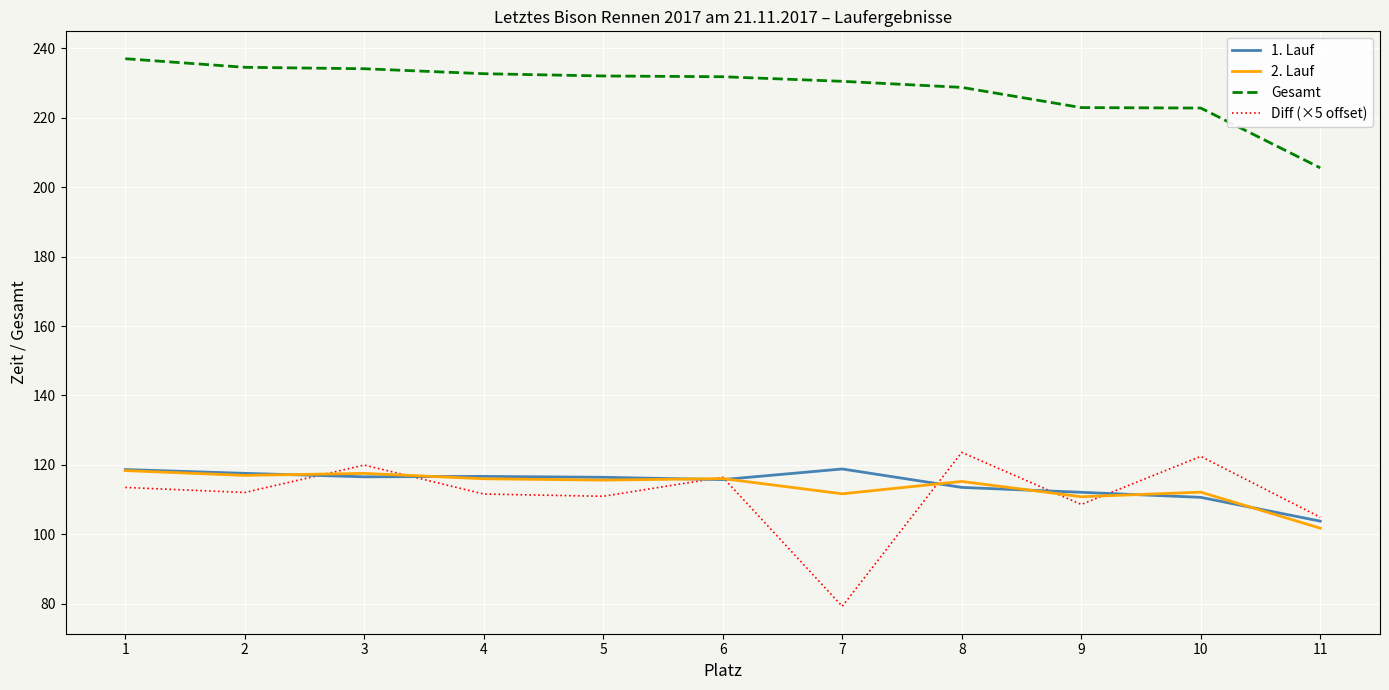

What are all the series names shown in the legend?

1. Lauf, 2. Lauf, Gesamt, Diff (×5 offset)